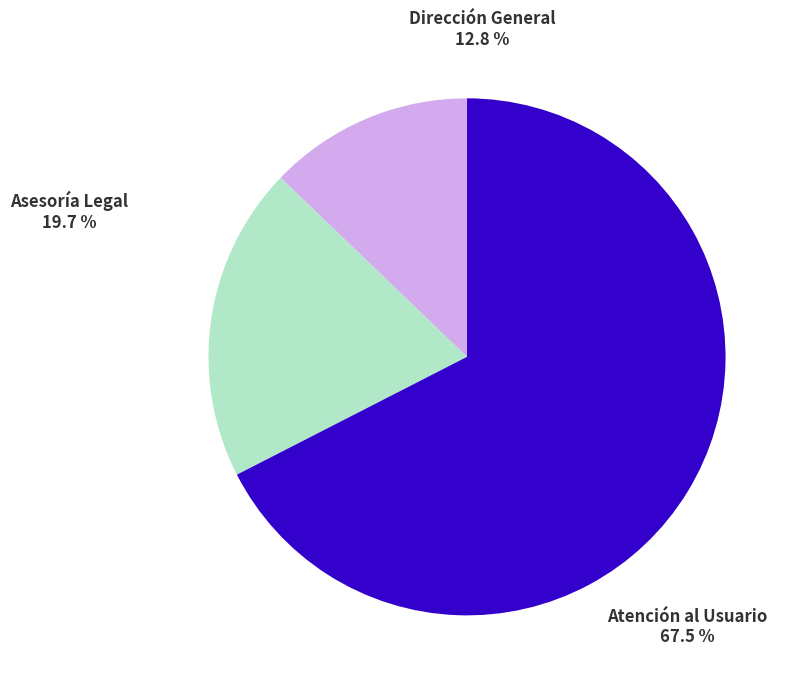

Which slice is the largest?

Atención al Usuario